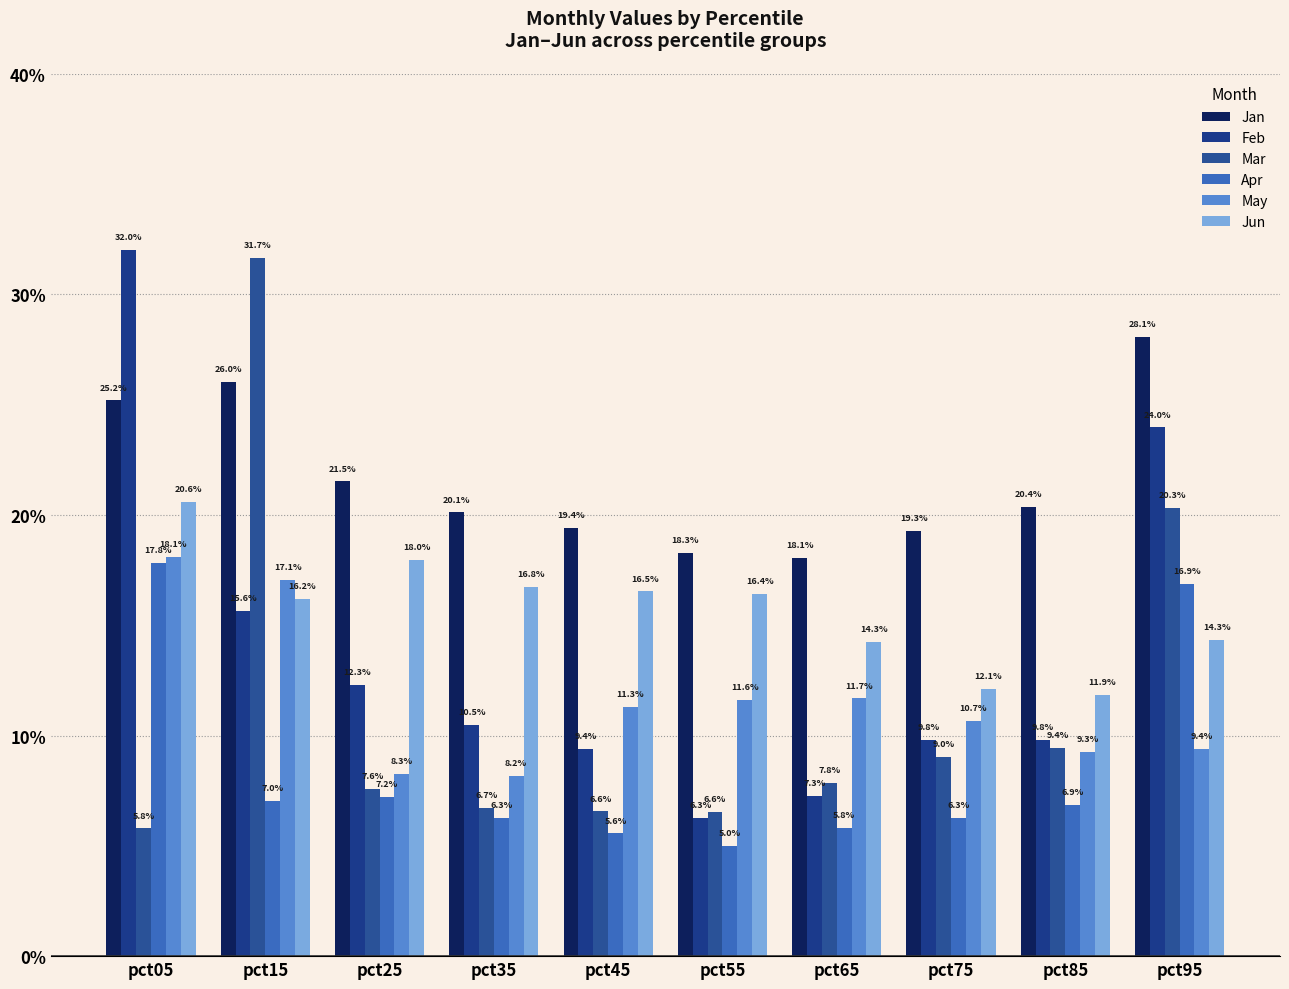

What is the value of the Feb bar at the 10th from the left?

0.2